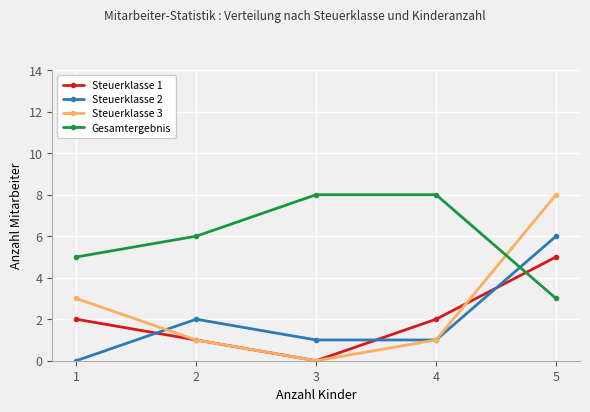

Between 4 and 5, which series saw the biggest shift?

Steuerklasse 3